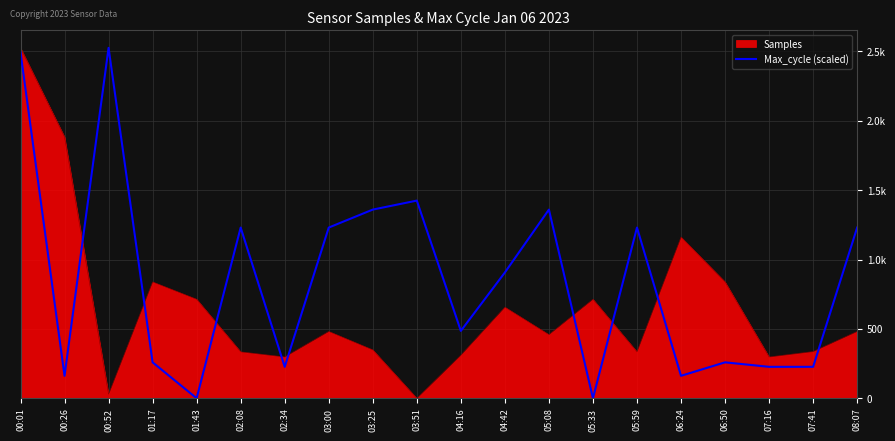

Does the chart display data point markers on the line(s)?

No